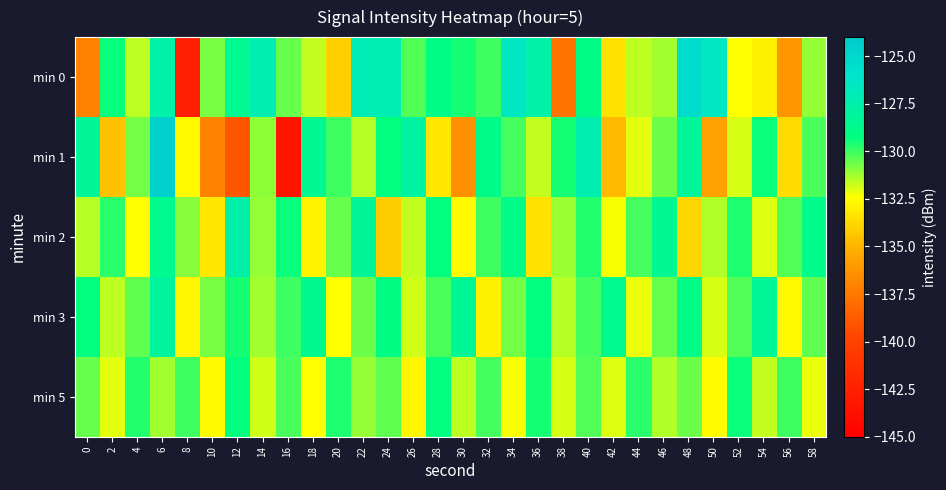

Between 0 and 54, which series saw the biggest shift?

min 0